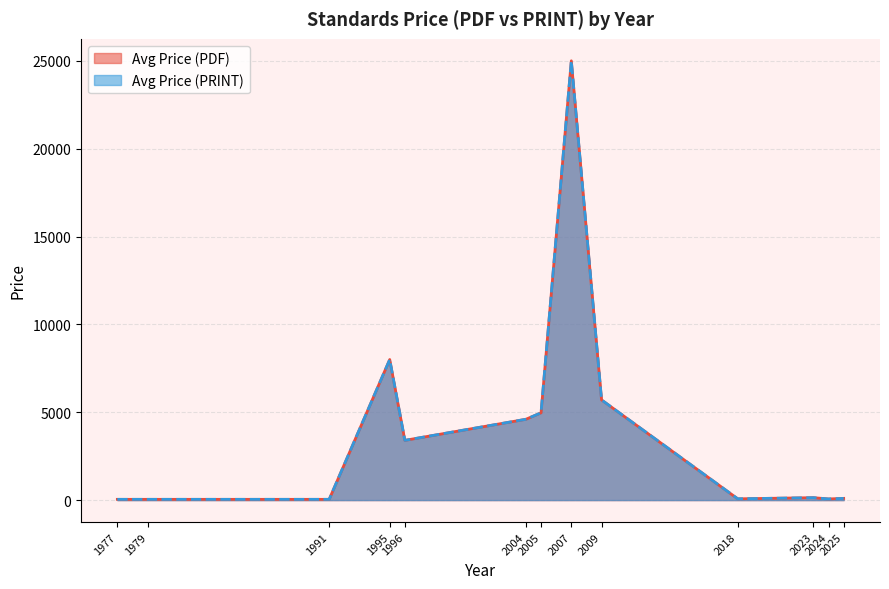

How many lines are shown in the chart?

2